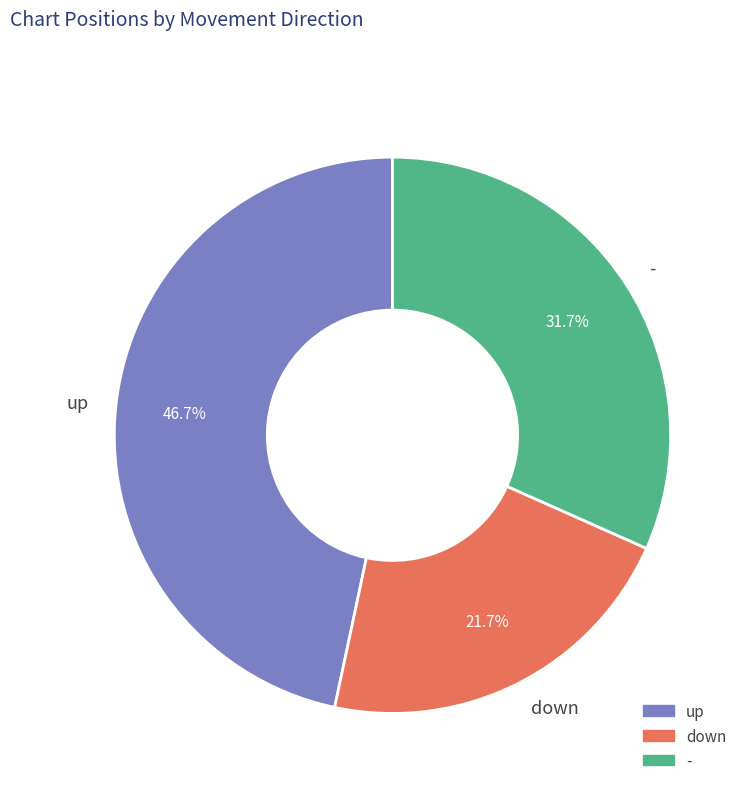

Is it true that - is 26% of the pie?

False